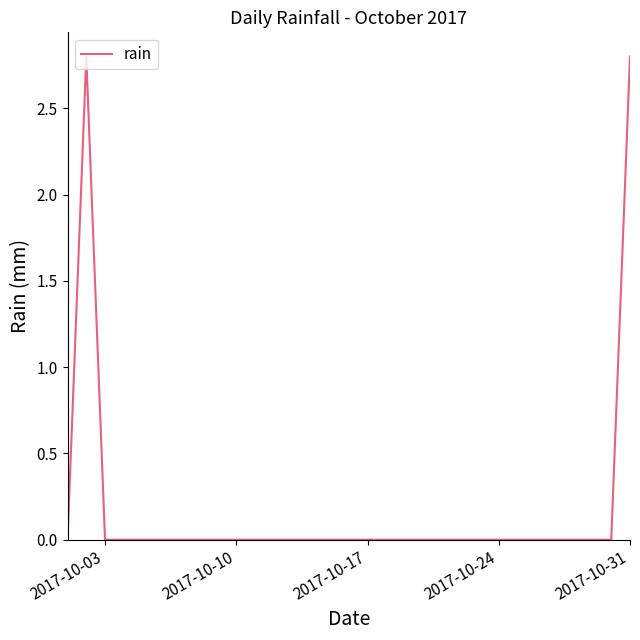

What is the difference between the maximum and minimum values?

2.8